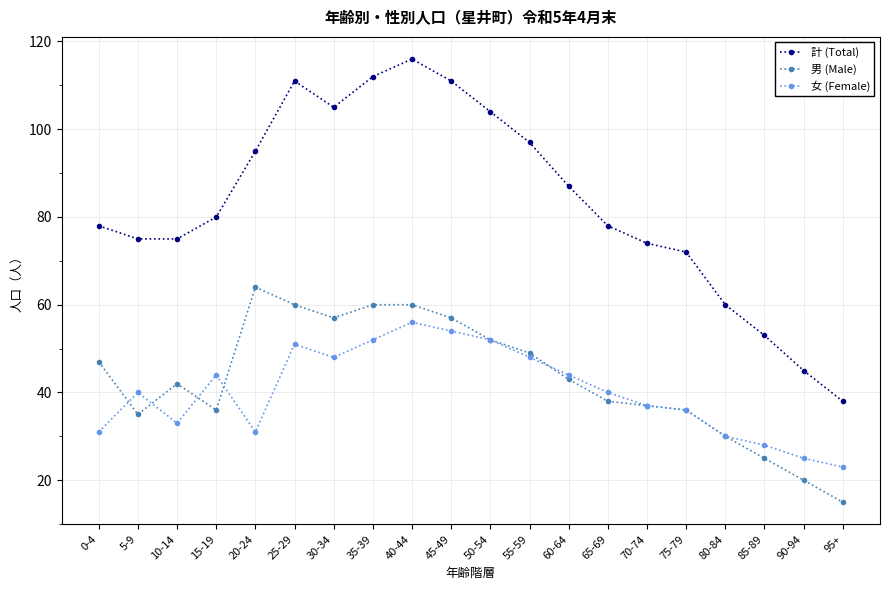

At which category is the sum across all series the highest?

40-44